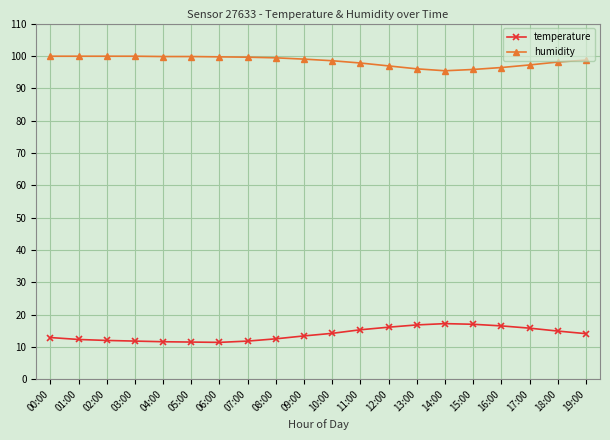

What is the difference between the maximum and minimum values in the humidity series?

4.5